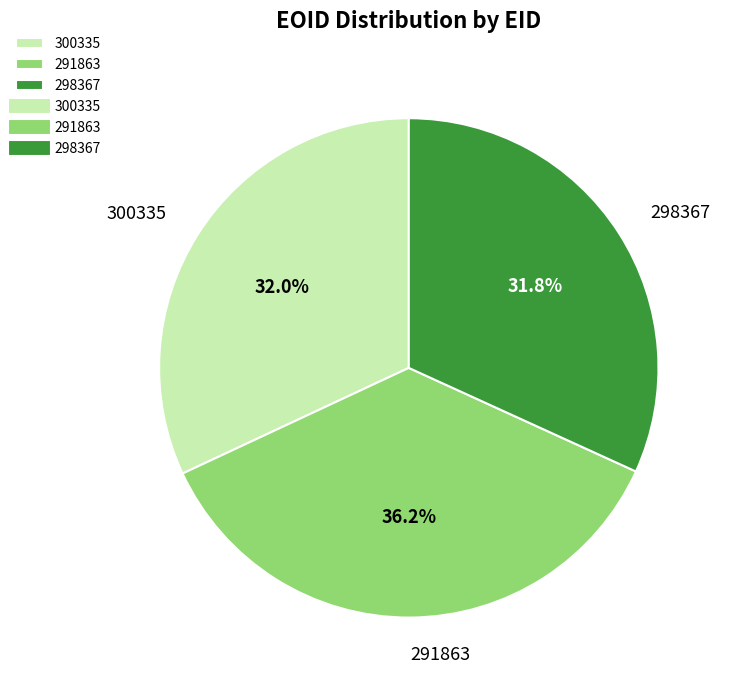

To the nearest percent, what percentage of the pie is 300335?

32%